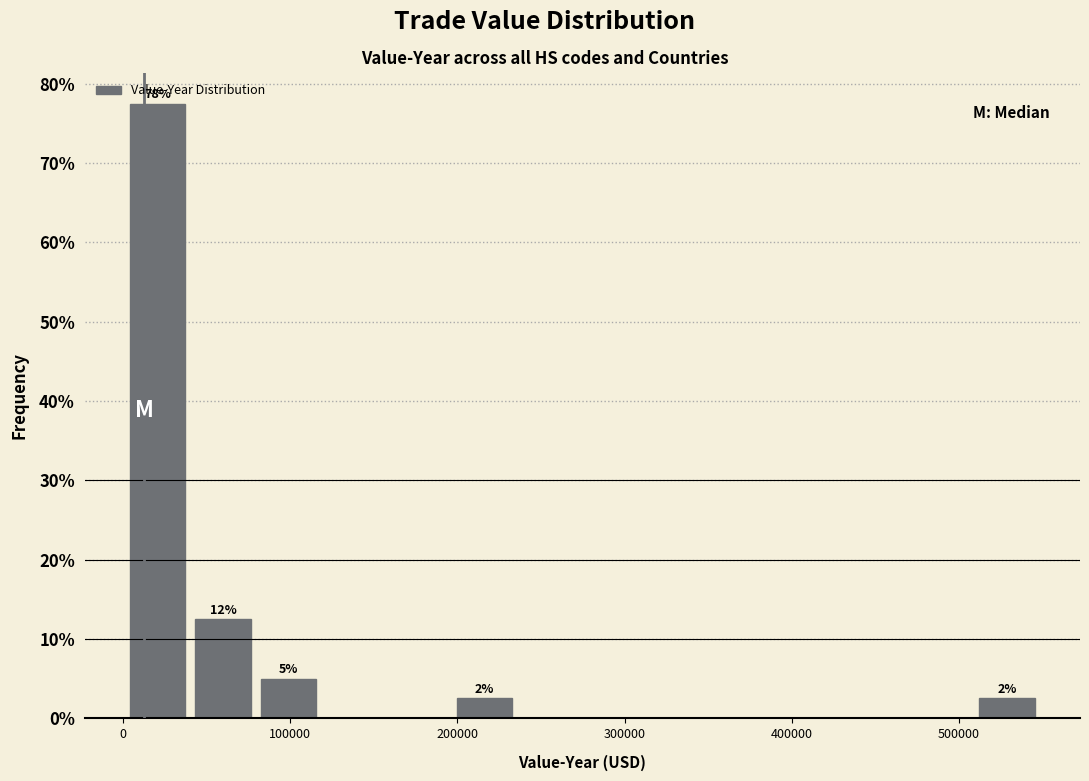

Read against the x-axis, roughly where is the centre of the tallest bar?

20000